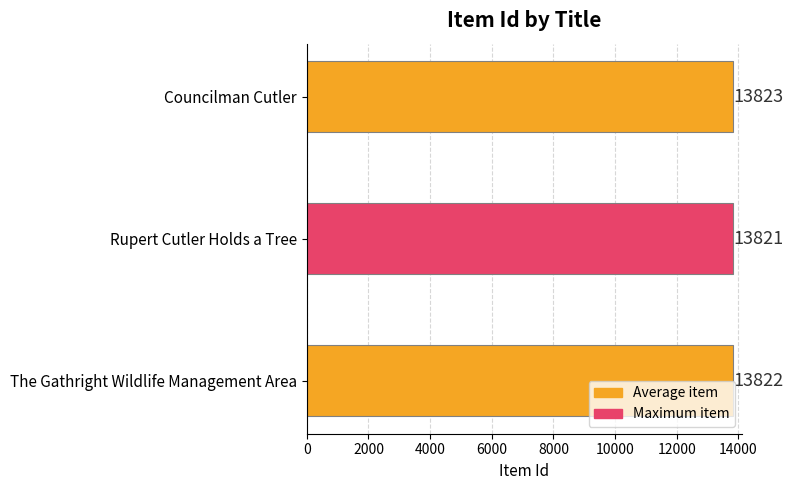

What is the sum of the values at Councilman Cutler and The Gathright Wildlife Management Area?

27645